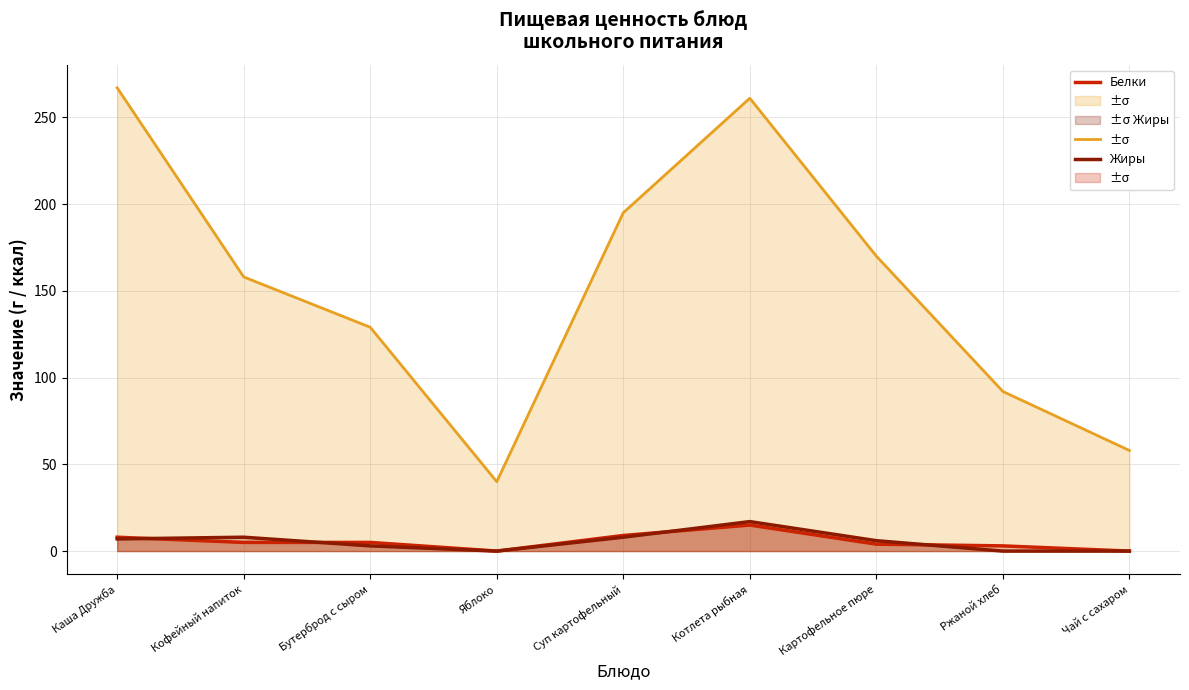

Between Бутерброд с сыром and Картофельное пюре, which series saw the biggest shift?

Калорийность